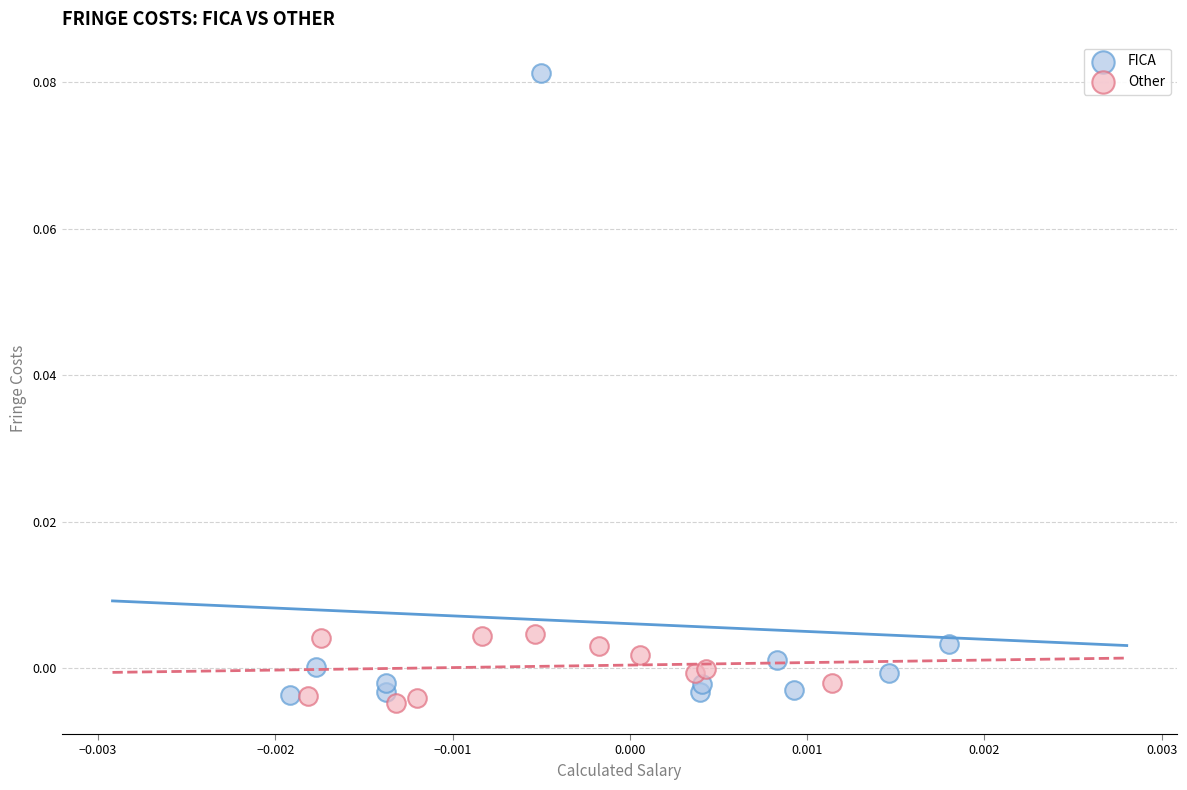

Which series reaches the maximum Y coordinate?

FICA